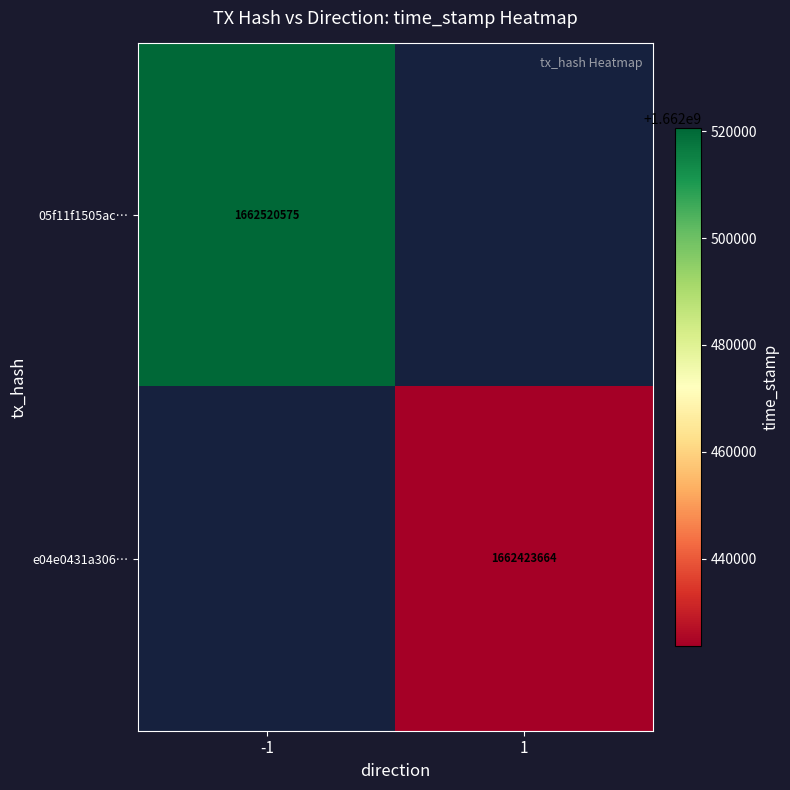

Is the value of e04e0431a306… at 1 greater than the value of 05f11f1505ac… at -1?

No